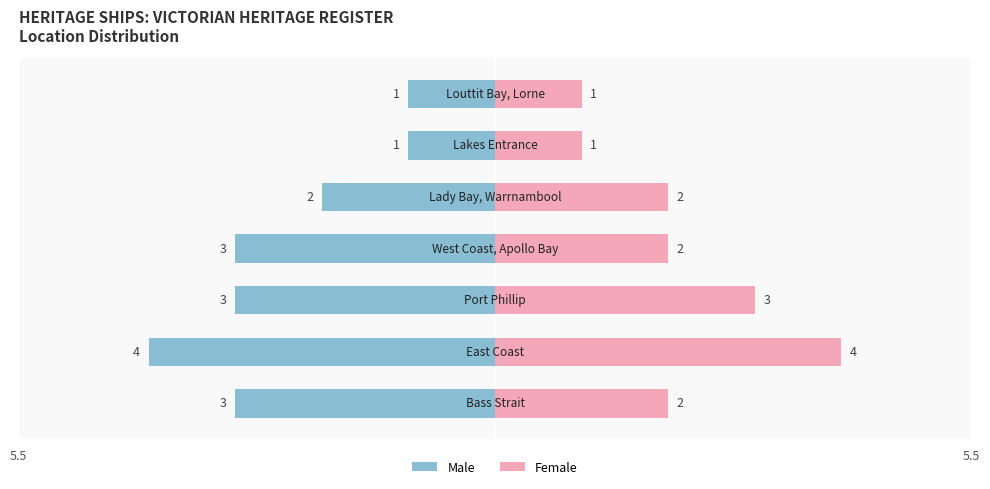

The value of Female at East Coast, Venus Bay, Tarwin Beach is 2. True or false?

False